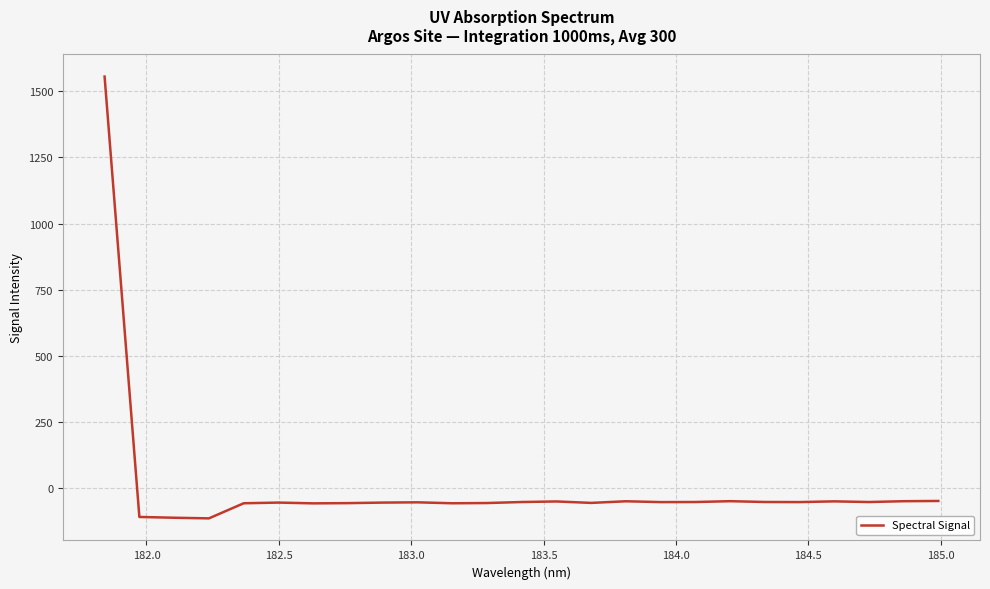

How many lines are shown in the chart?

1